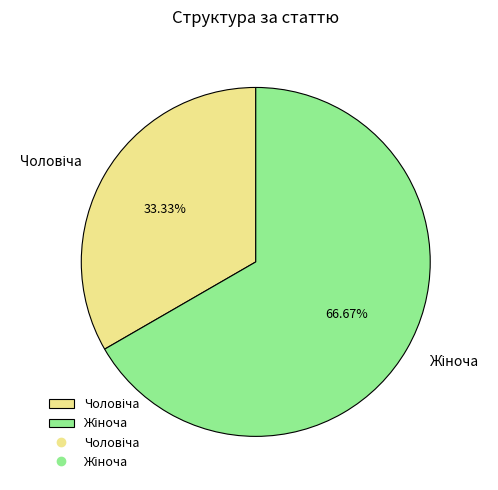

Is there any slice that represents more than half of the pie?

Yes